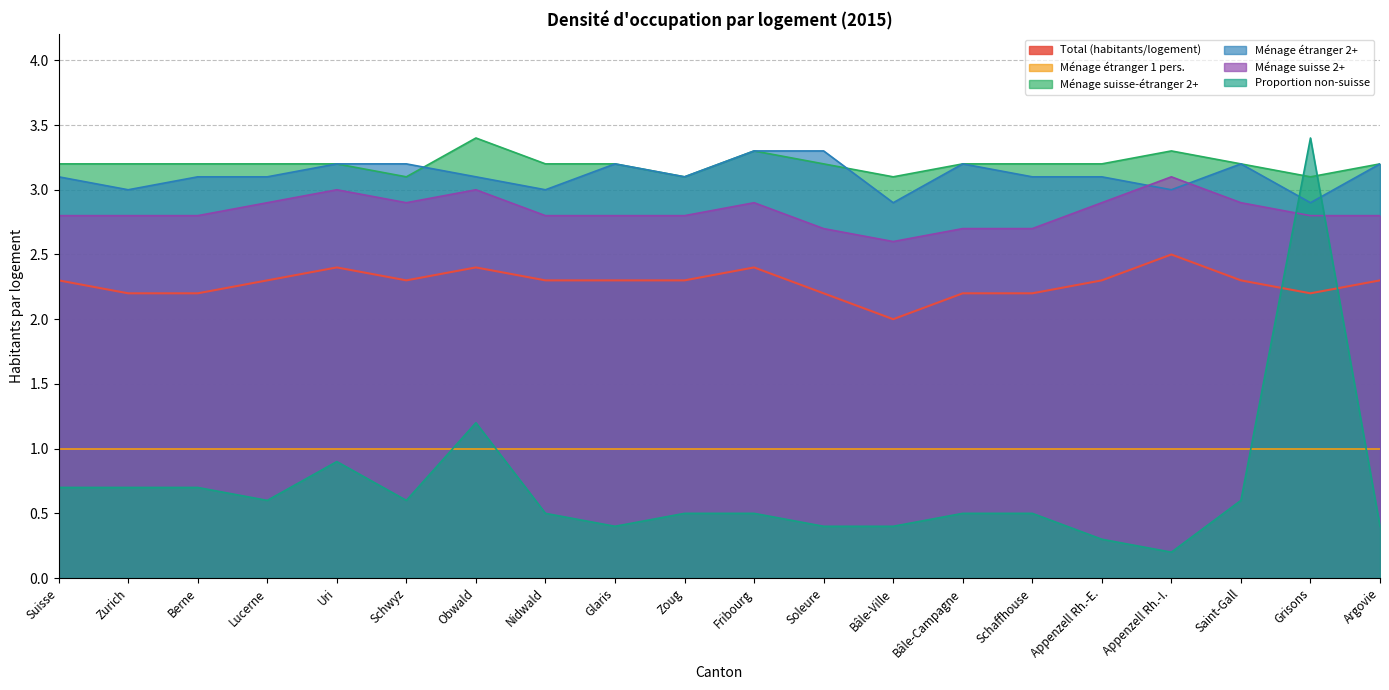

What is the label of the 11th point from the right?

Zoug